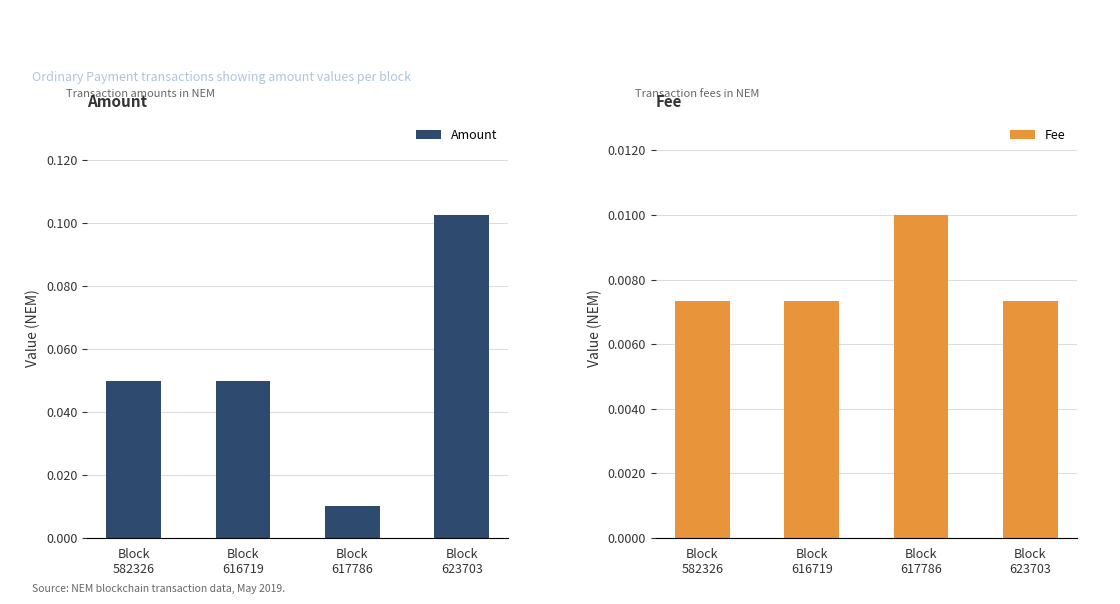

Rank the series at Block
616719 from lowest to highest value.

Fee, Amount